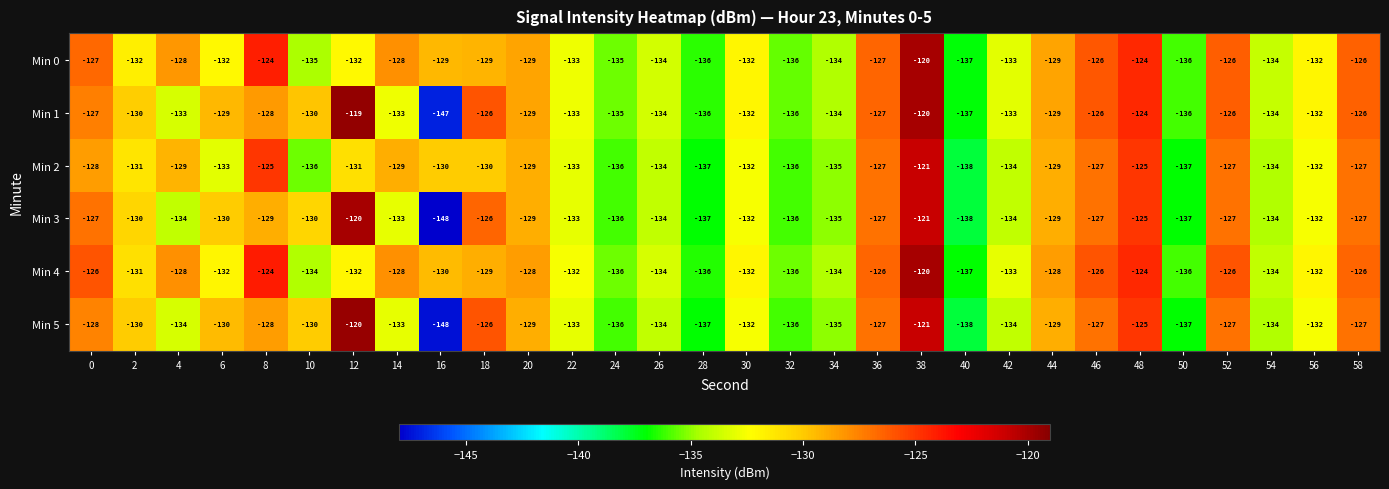

How many values in the Min 5 series are below -130?

15